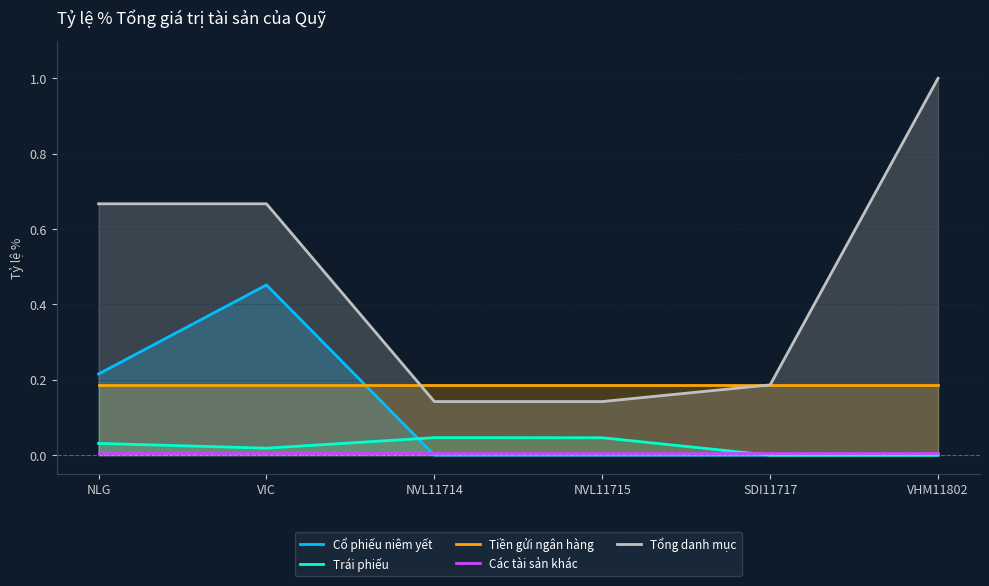

Which series has the largest total across all categories?

Tổng danh mục